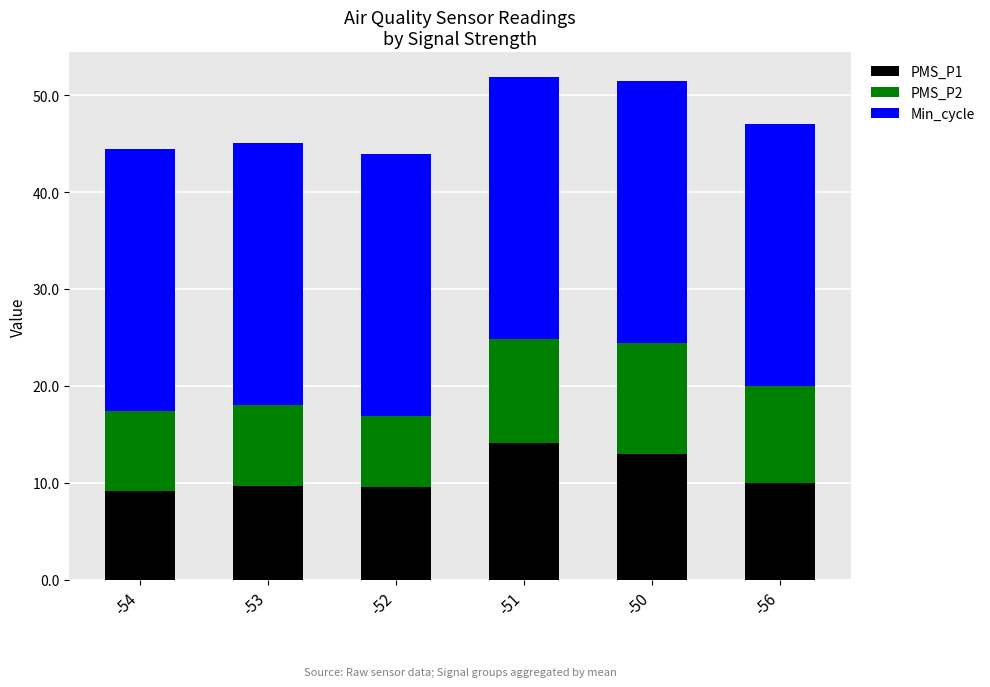

What is the minimum value for PMS_P1?

9.1